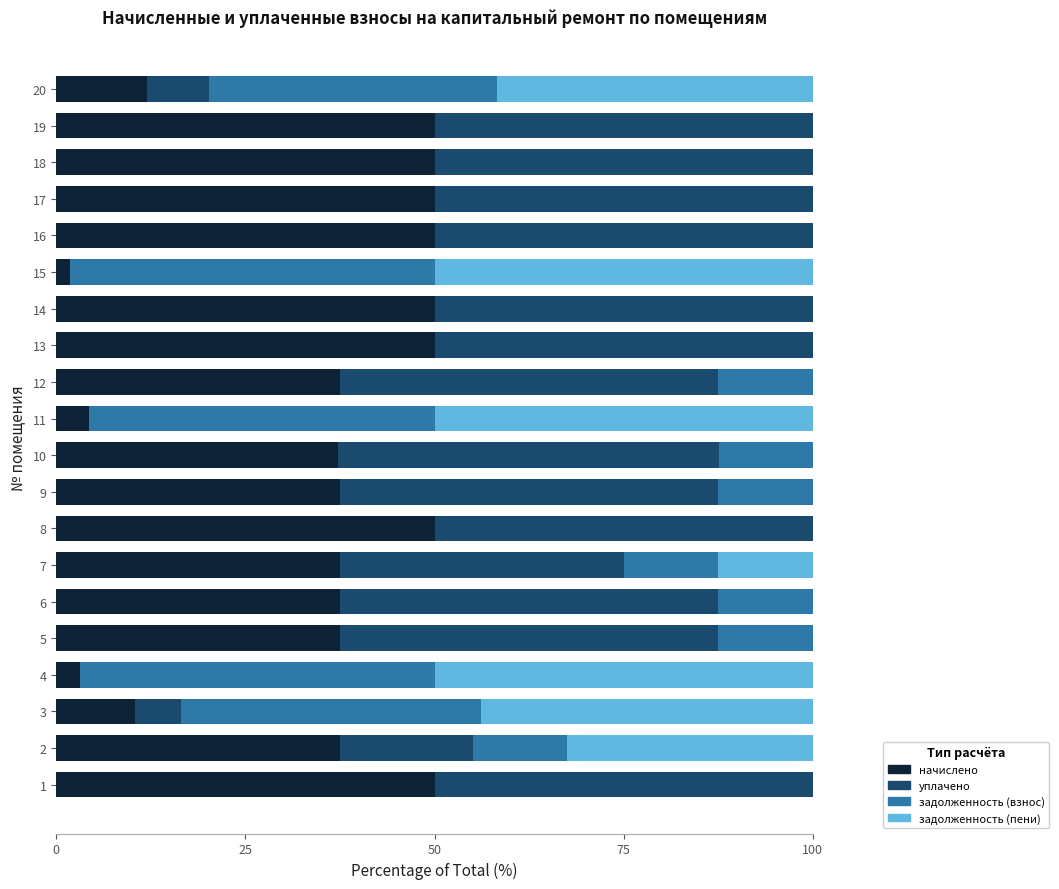

What value does the начислено series have at 13?

50.0